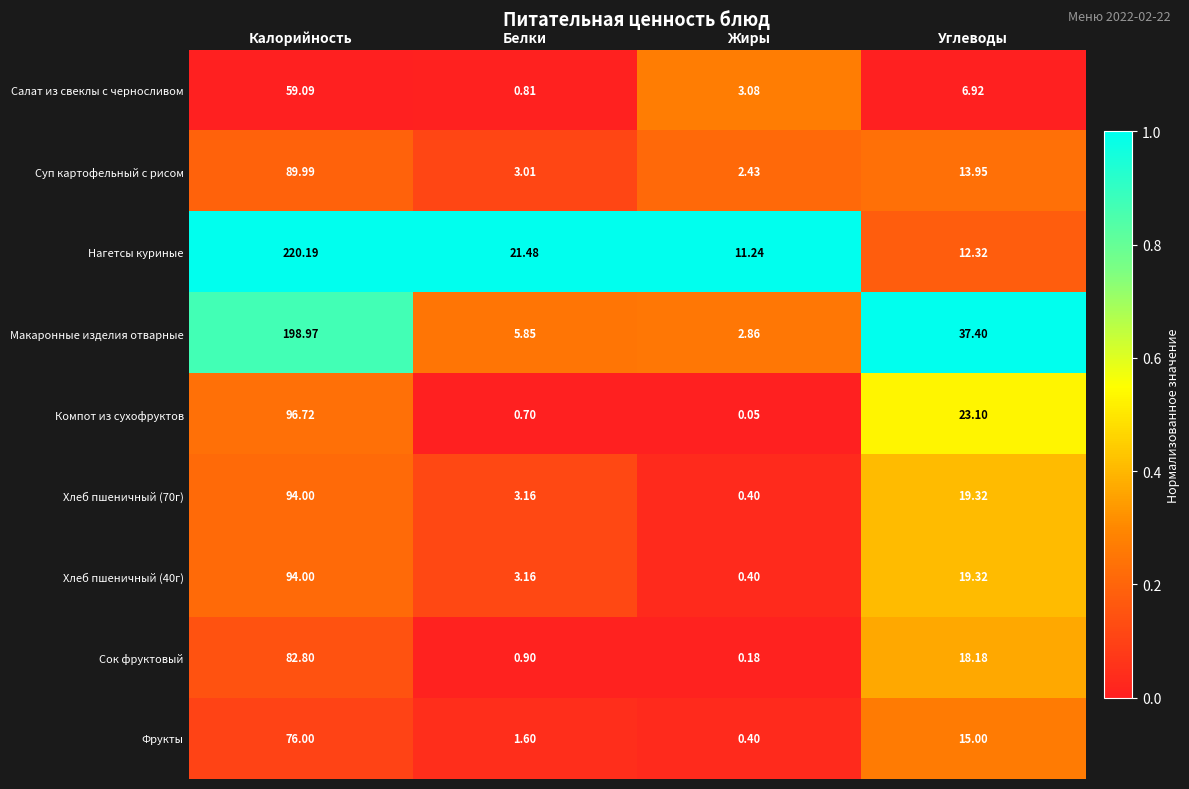

At how many categories does at least one series exceed 0?

4